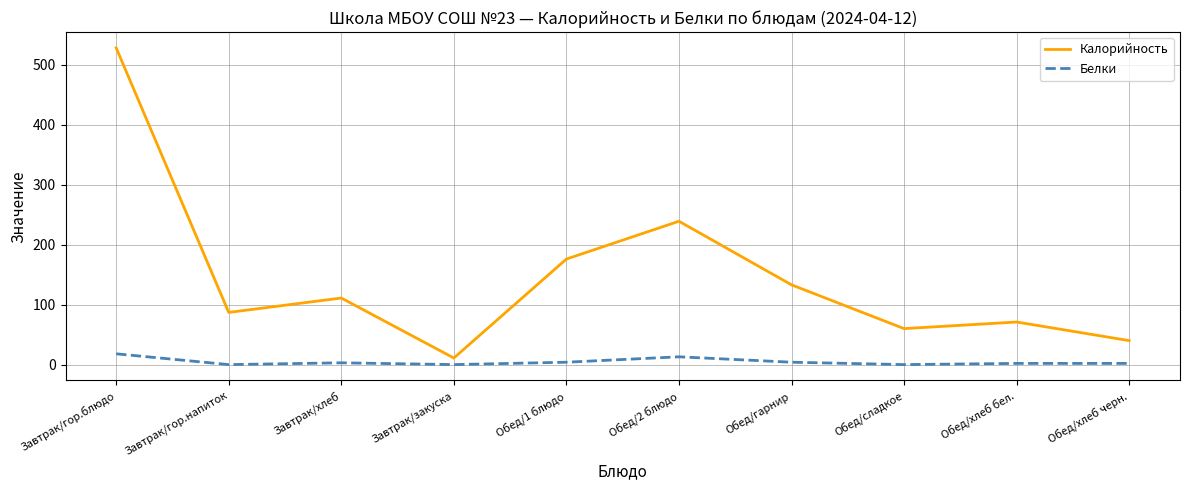

What are all the series names shown in the legend?

Калорийность, Белки